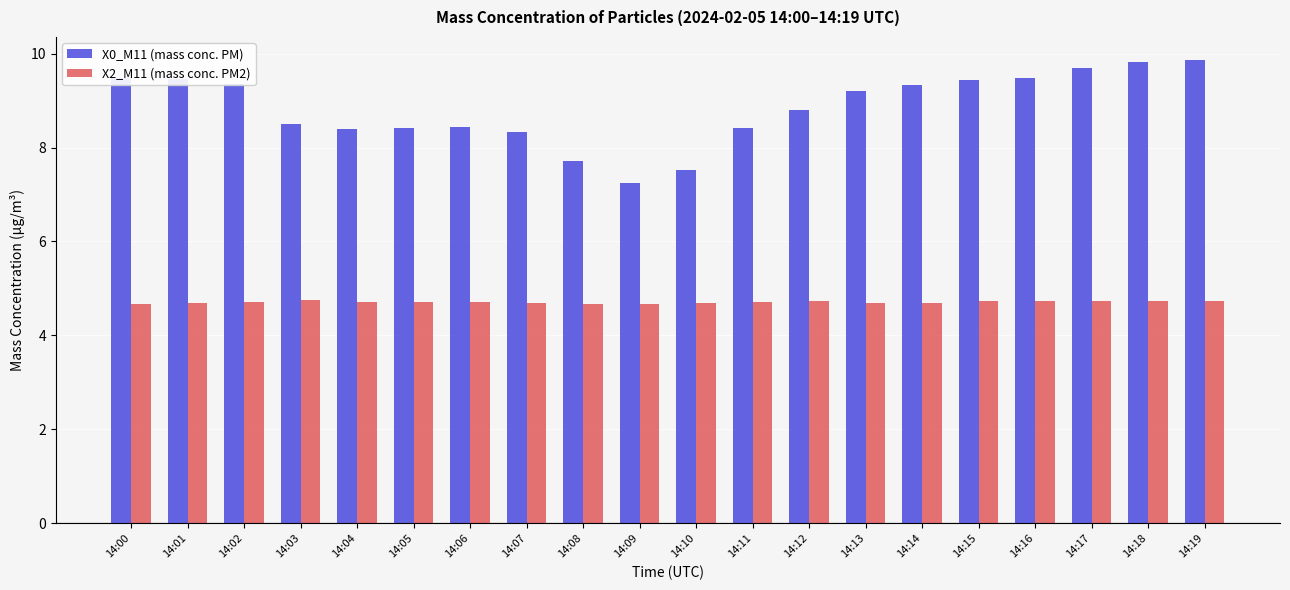

What value does the X2_M11 (mass conc. PM2) series have at 14:17?

4.7